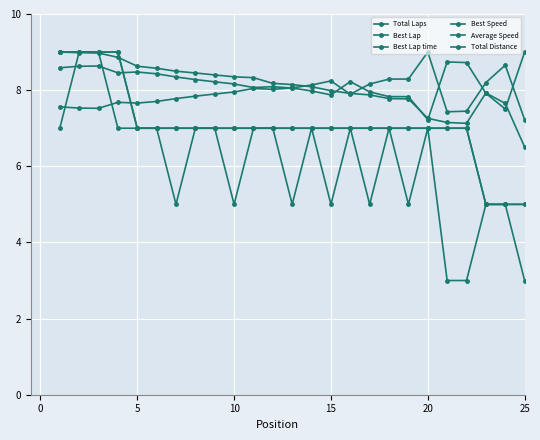

Which series has the widest spread of values?

Best Lap